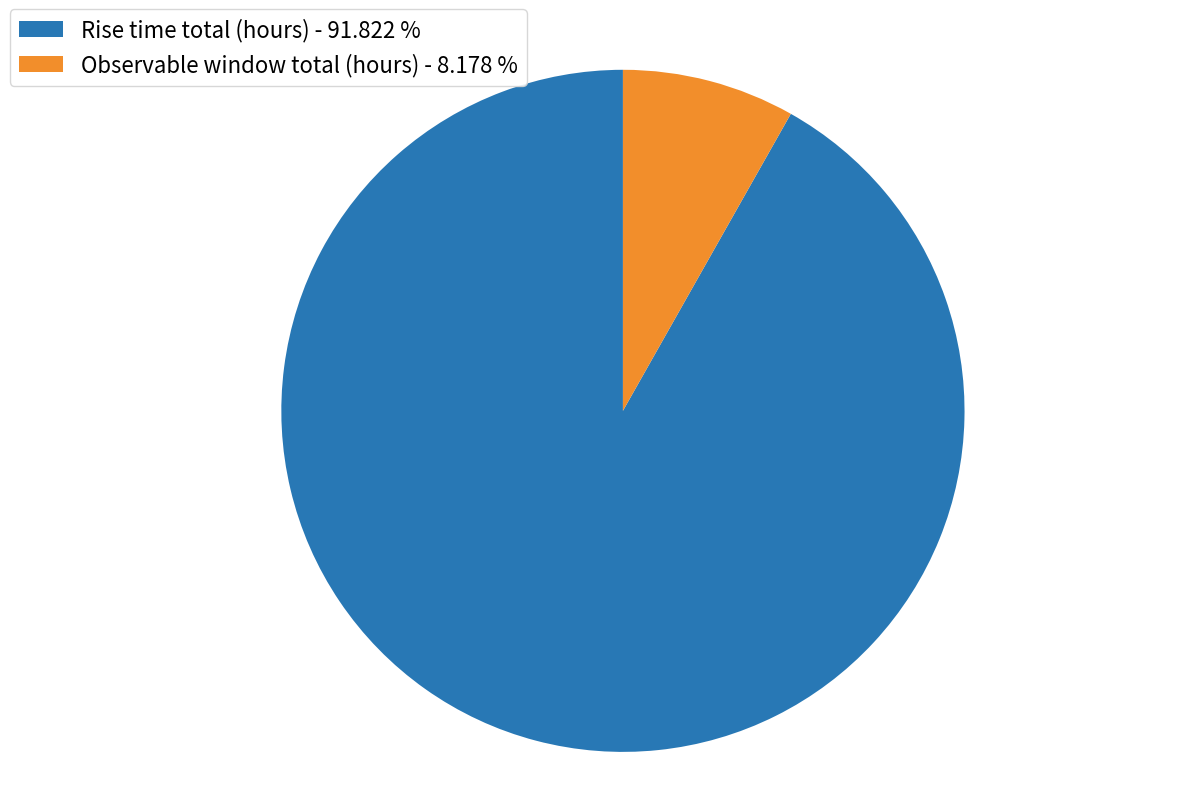

Is the sum of Rise time total (hours) - 91.822 % and Observable window total (hours) - 8.178 % greater than half?

Yes